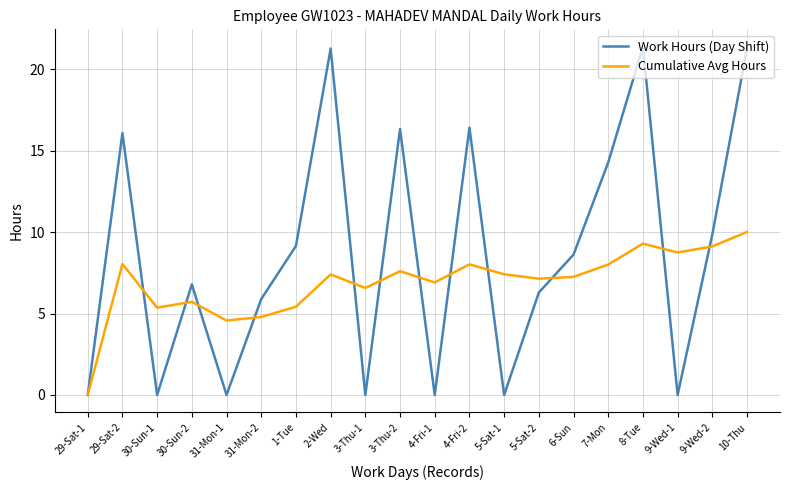

Rank the series by their average value, from lowest to highest.

Cumulative Avg Hours, Work Hours (Day Shift)